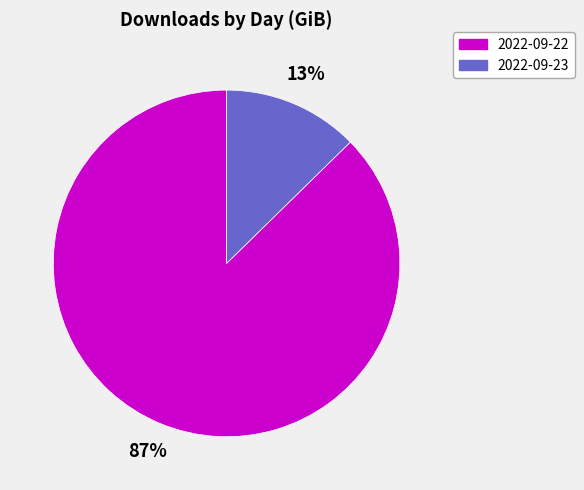

The 2022-09-22 slice represents 87% of the pie. True or false?

True